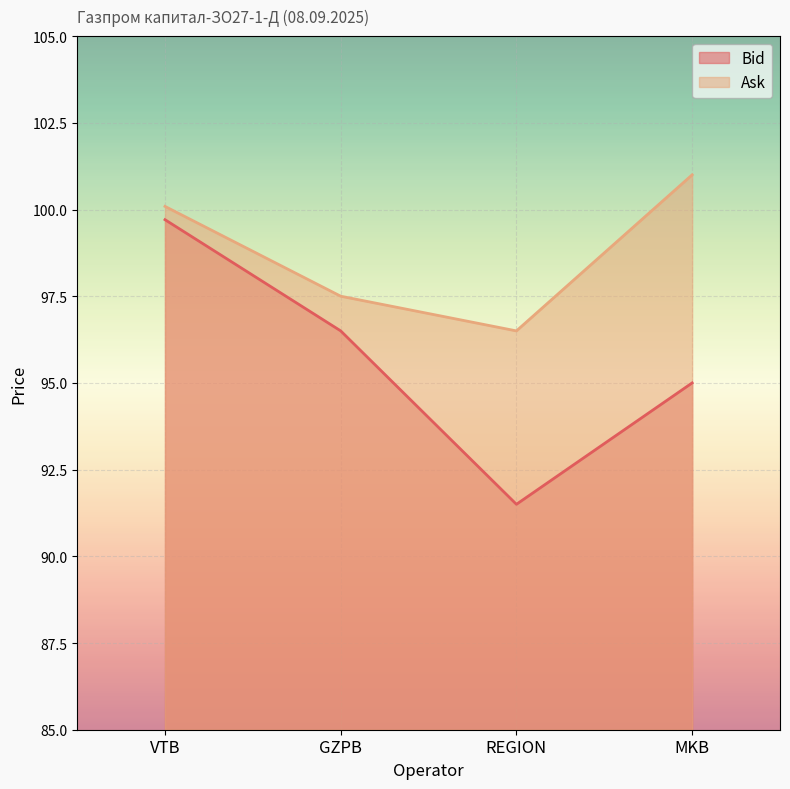

Which series has the largest total across all categories?

Ask